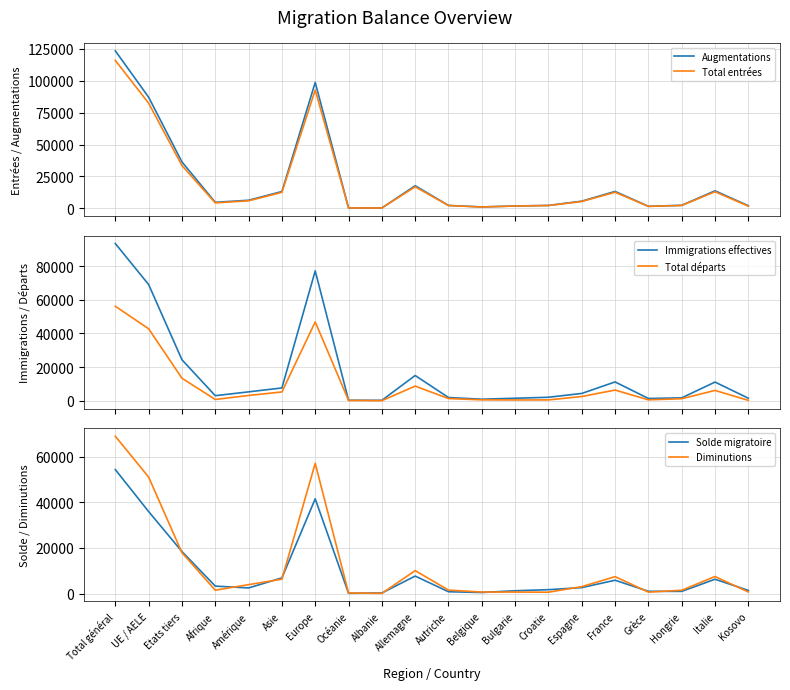

Which category has the lowest value in the Solde migratoire series?

Océanie